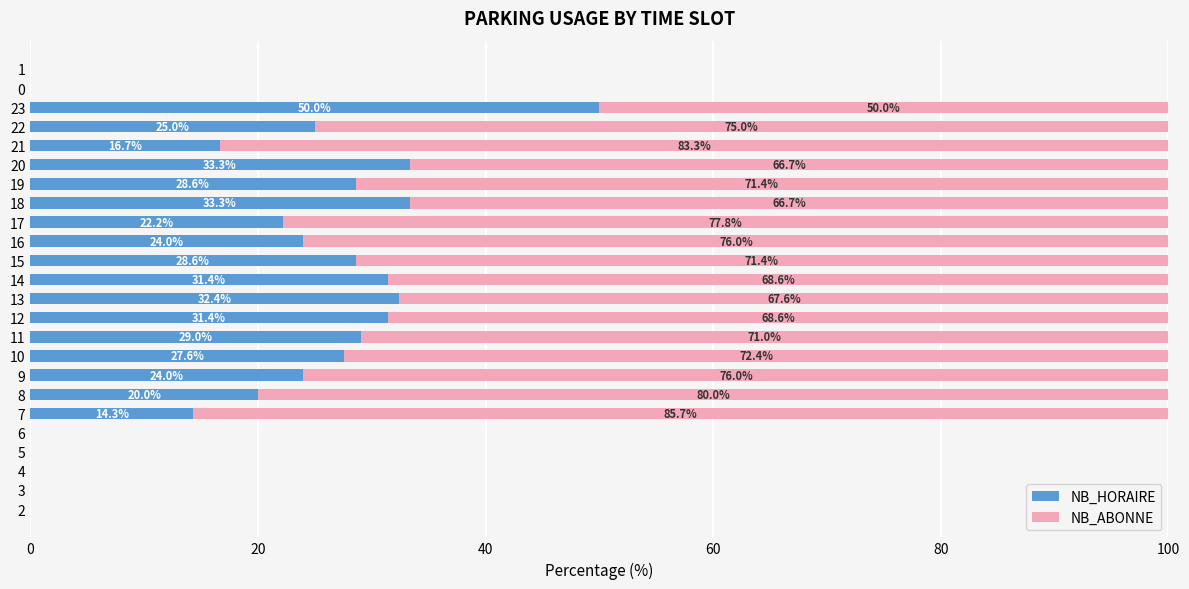

Which category has the highest value in the NB_HORAIRE series?

23